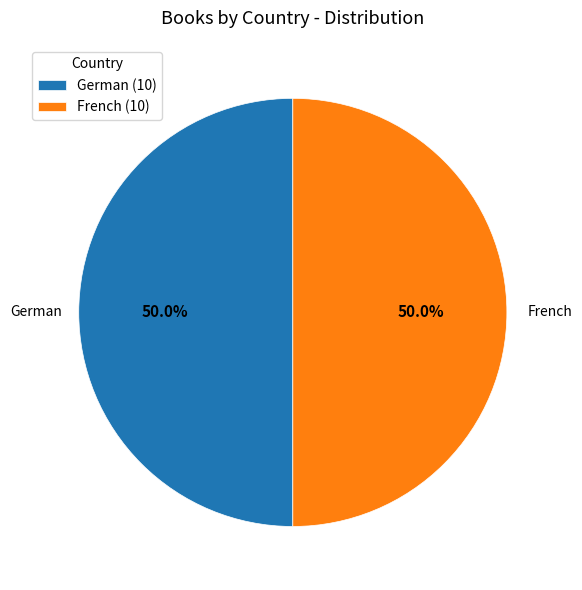

Combined, what portion of the pie is French and German?

100.0%